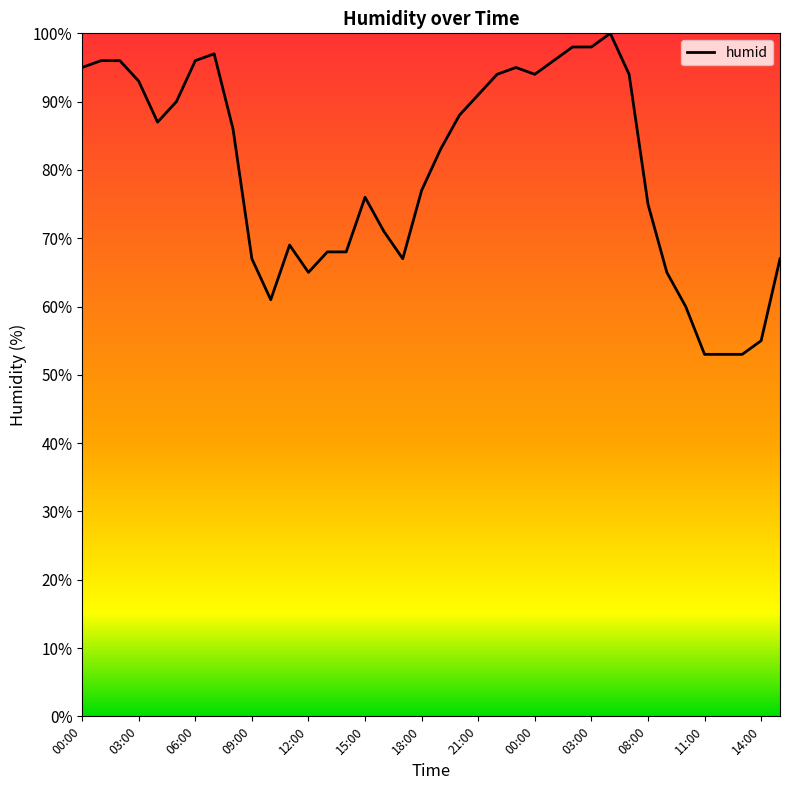

What is the minimum value shown in the chart?

53